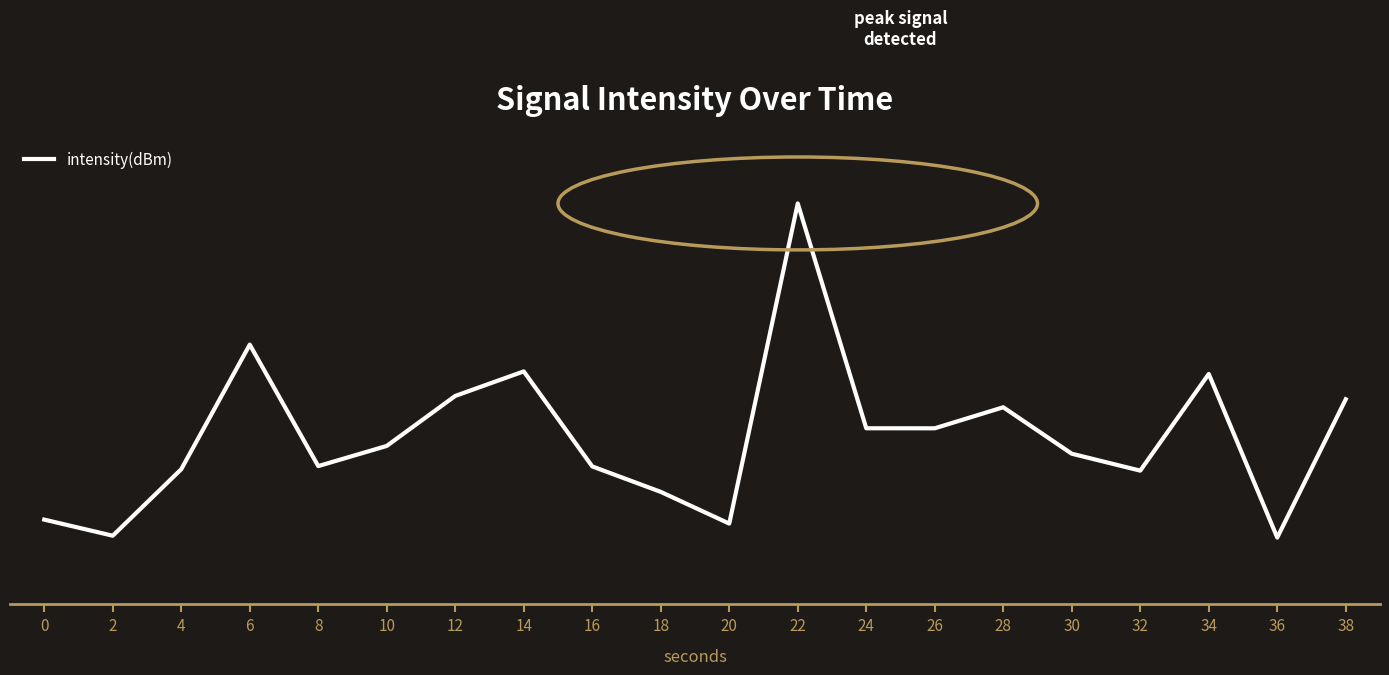

Which label corresponds to the largest value in the chart?

22